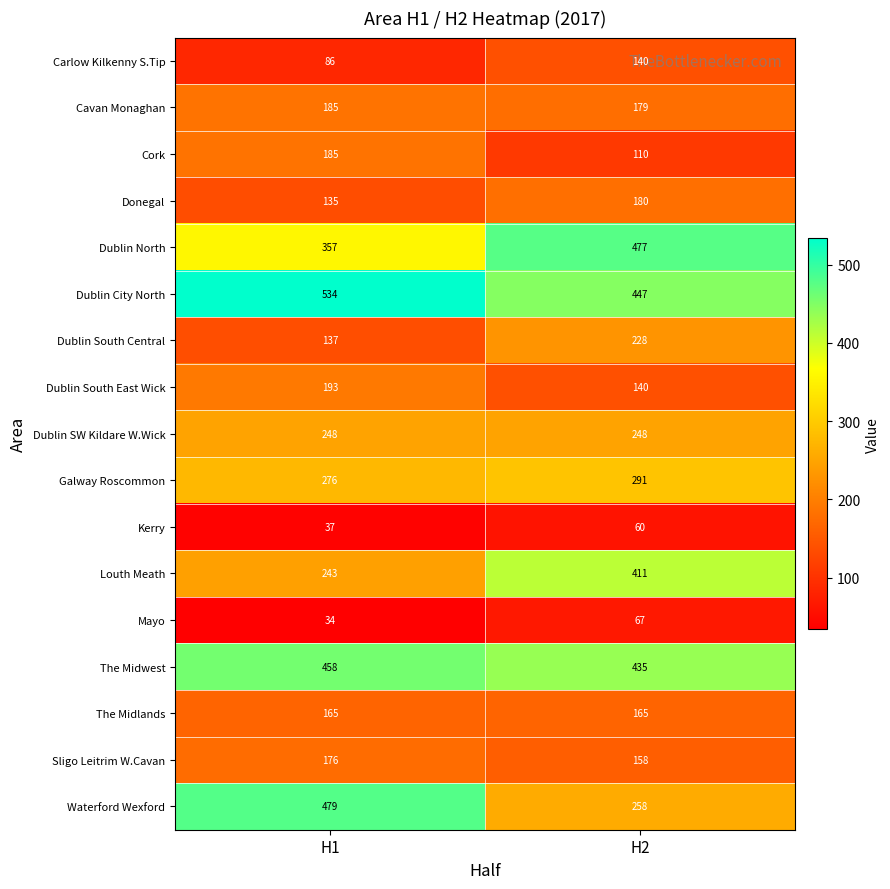

Which series has the largest total across all categories?

Dublin City North